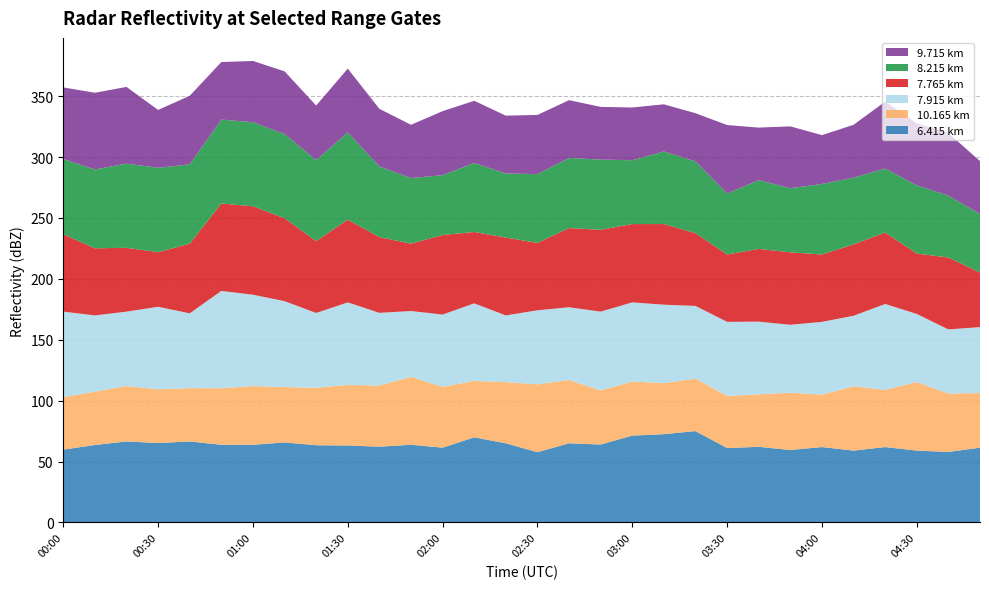

Reading left to right, what are all the values shown in this chart?

6.415: 59.8	63.6	66.5	65.2	66.5	63.8	63.8	65.7	63.4	63.2	62.2	63.8	61.4	69.9	65.0	57.7	65.0	64.0	71.3	72.5	75.0	61.1	62.1	59.5	61.9	59.0	61.9	59.0	57.9	61.4
10.165: 43.1	43.8	45.5	44.1	43.8	46.4	48.2	45.5	47.2	49.7	50.2	55.7	49.9	46.3	50.2	55.7	52.0	44.4	44.4	41.9	43.1	42.8	43.1	47.0	43.1	52.8	47.0	56.3	47.9	44.9
7.915: 70.2	62.6	61.1	67.8	61.4	79.9	75.0	70.5	61.4	67.8	59.7	54.1	59.4	63.7	54.8	60.8	59.7	64.7	65.0	64.4	59.7	60.8	59.7	55.8	59.7	57.9	70.5	55.9	52.7	54.1
7.765: 63.5	55.1	52.4	44.8	57.2	71.8	72.6	68.1	59.0	67.9	62.2	55.3	65.3	58.6	63.9	55.3	65.0	67.2	64.3	66.2	59.7	55.3	59.7	59.5	55.3	58.6	58.6	49.6	59.0	44.8
8.215: 61.8	64.7	69.1	69.3	65.1	68.9	69.0	69.1	66.5	71.7	57.9	53.9	49.1	56.7	52.6	56.5	57.6	57.6	52.4	59.6	58.9	50.1	56.5	52.6	57.9	54.8	52.6	56.0	50.8	48.1
9.715: 58.8	63.0	63.0	47.5	56.3	47.2	50.3	51.5	44.8	52.3	47.4	43.7	52.6	51.0	47.5	48.6	47.4	43.3	43.3	38.7	39.6	56.2	43.1	50.8	40.1	43.4	54.9	50.9	51.4	43.4